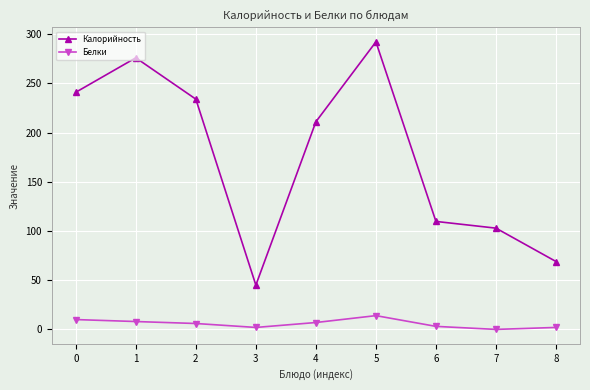

Which series has the largest total across all categories?

Калорийность